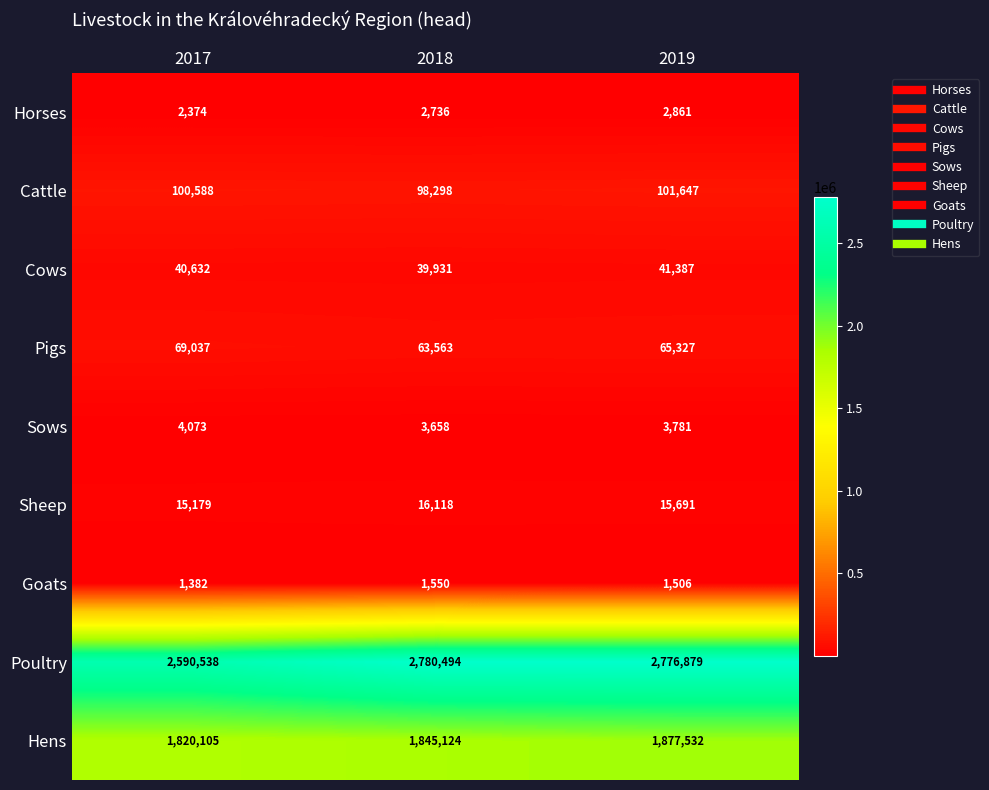

At which category does the chart reach its minimum across all series?

2017